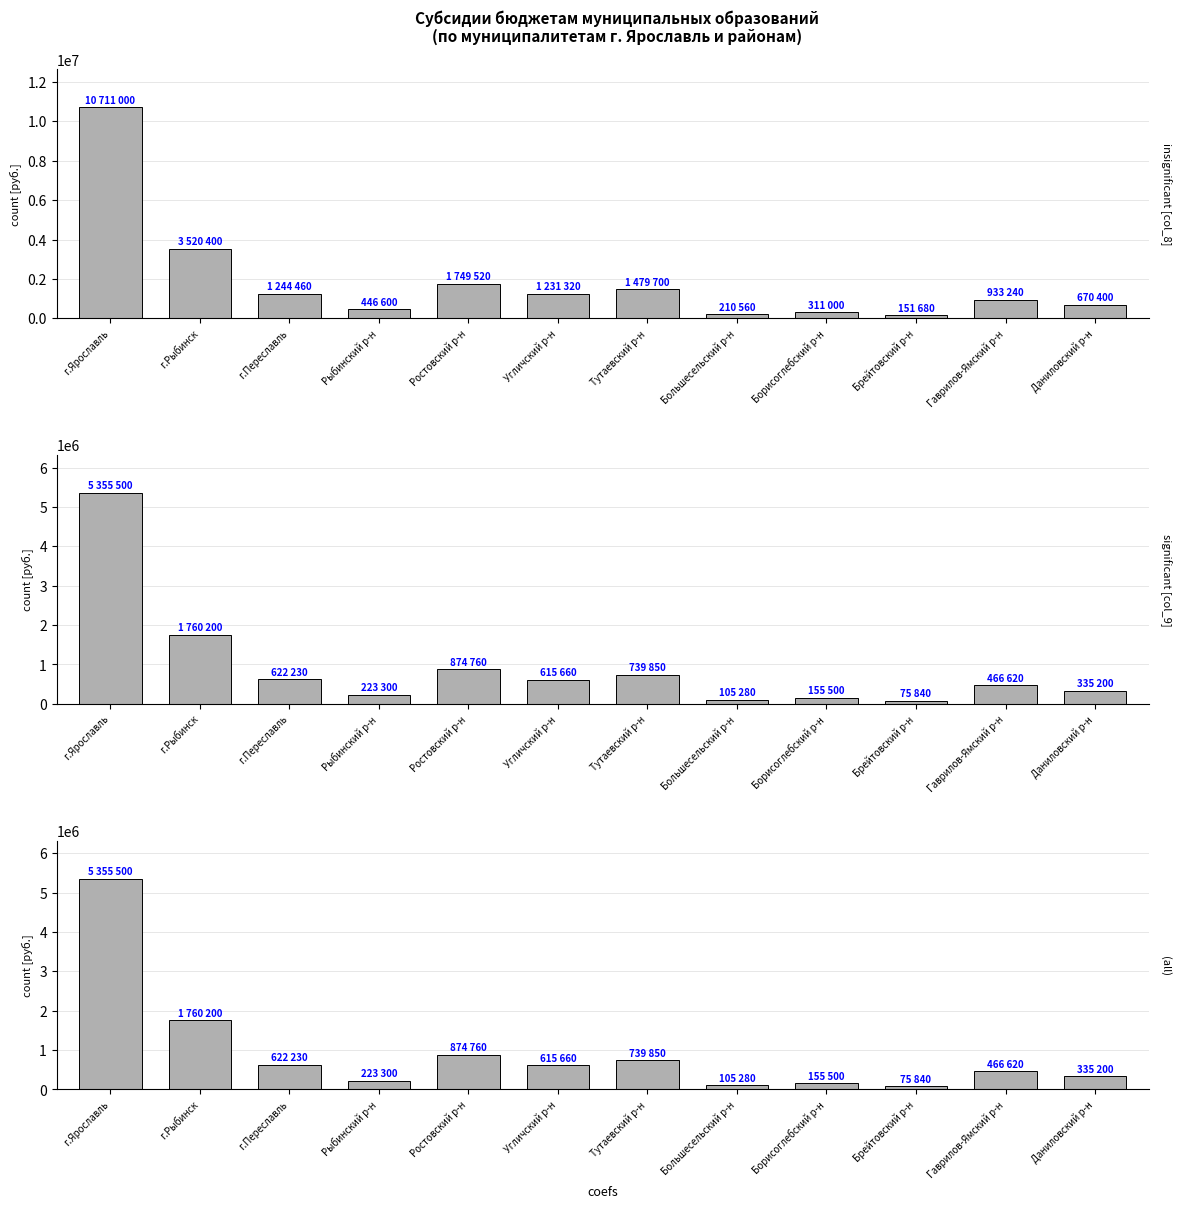

What is the sum of all significant [col_9] values?

11329940